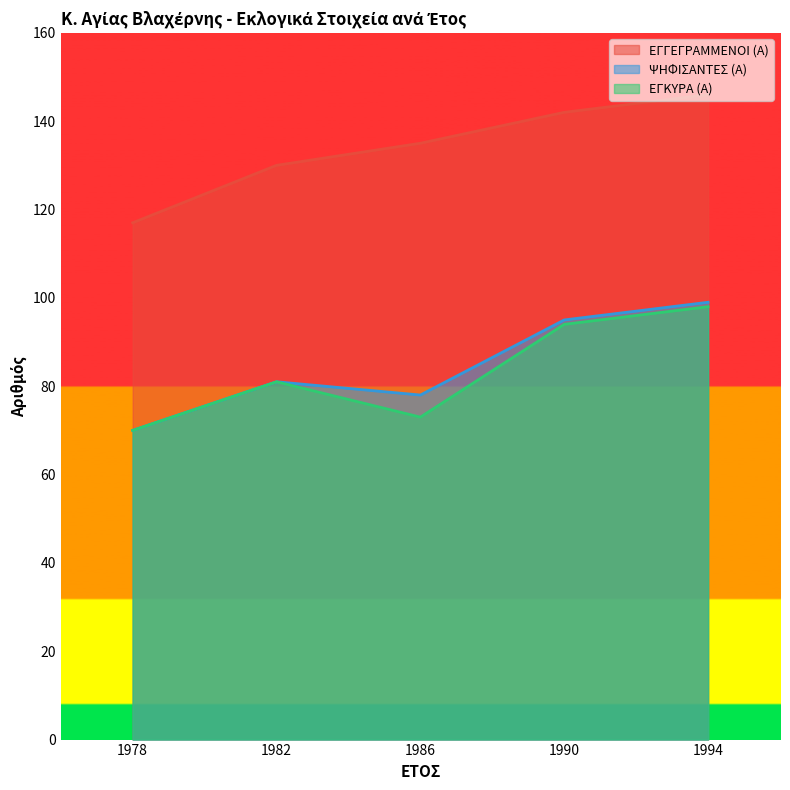

At which label is ΕΓΓΕΓΡΑΜΜΕΝΟΙ (Α) closest to 131?

1982